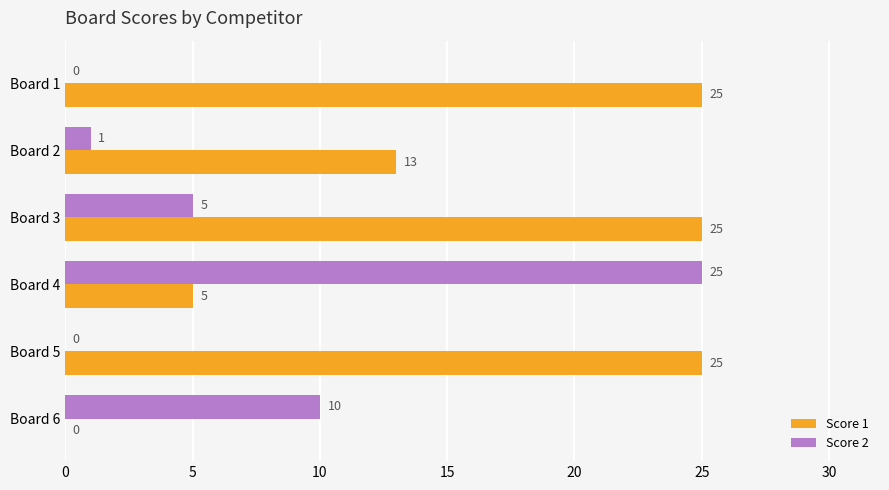

Between Board 1 and Board 4, which series saw the biggest shift?

Score 2